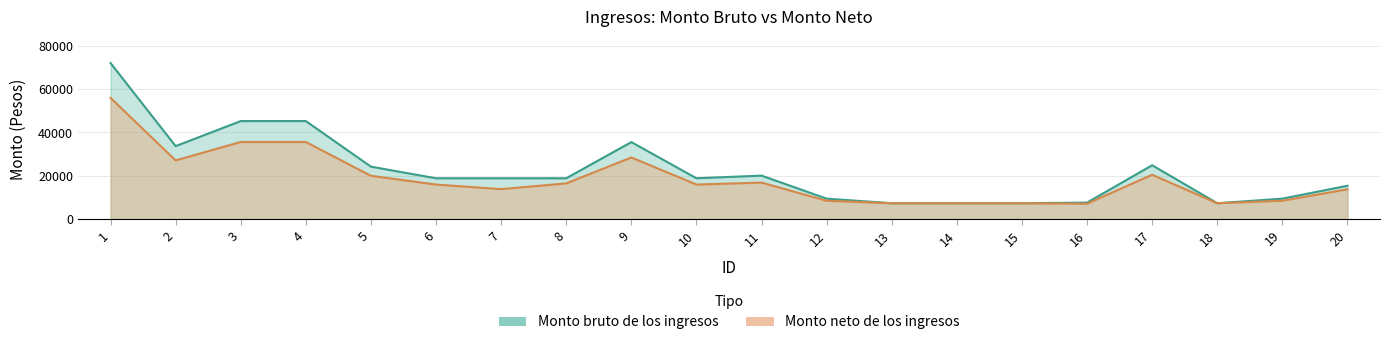

What is the sum of the Monto bruto de los ingresos values at 3 and 5?

69504.4